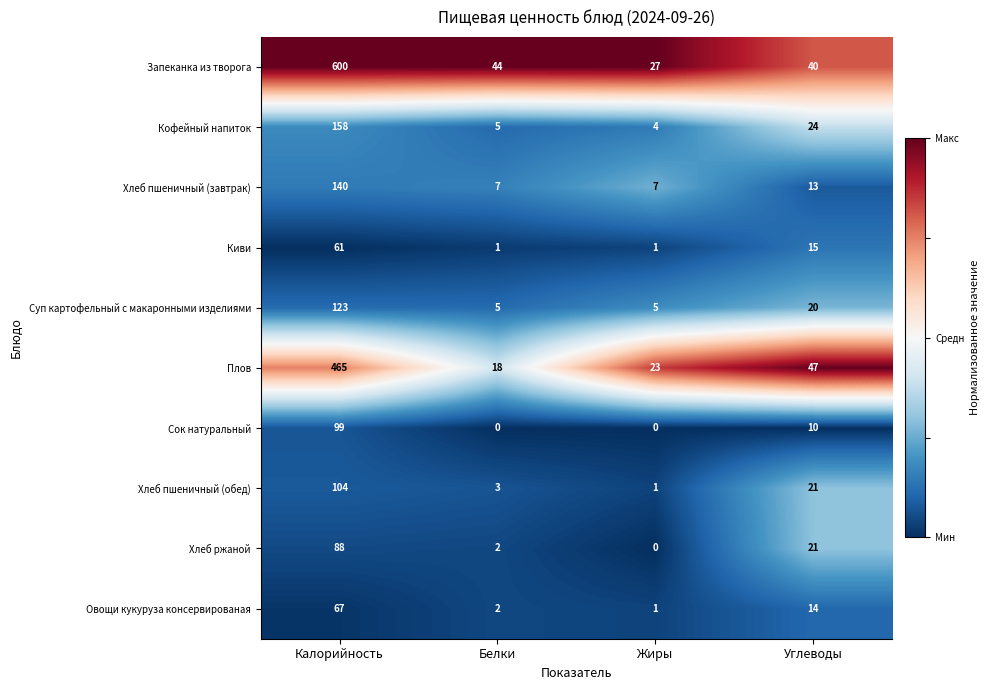

Is it true that Плов equals 16 at Жиры?

False